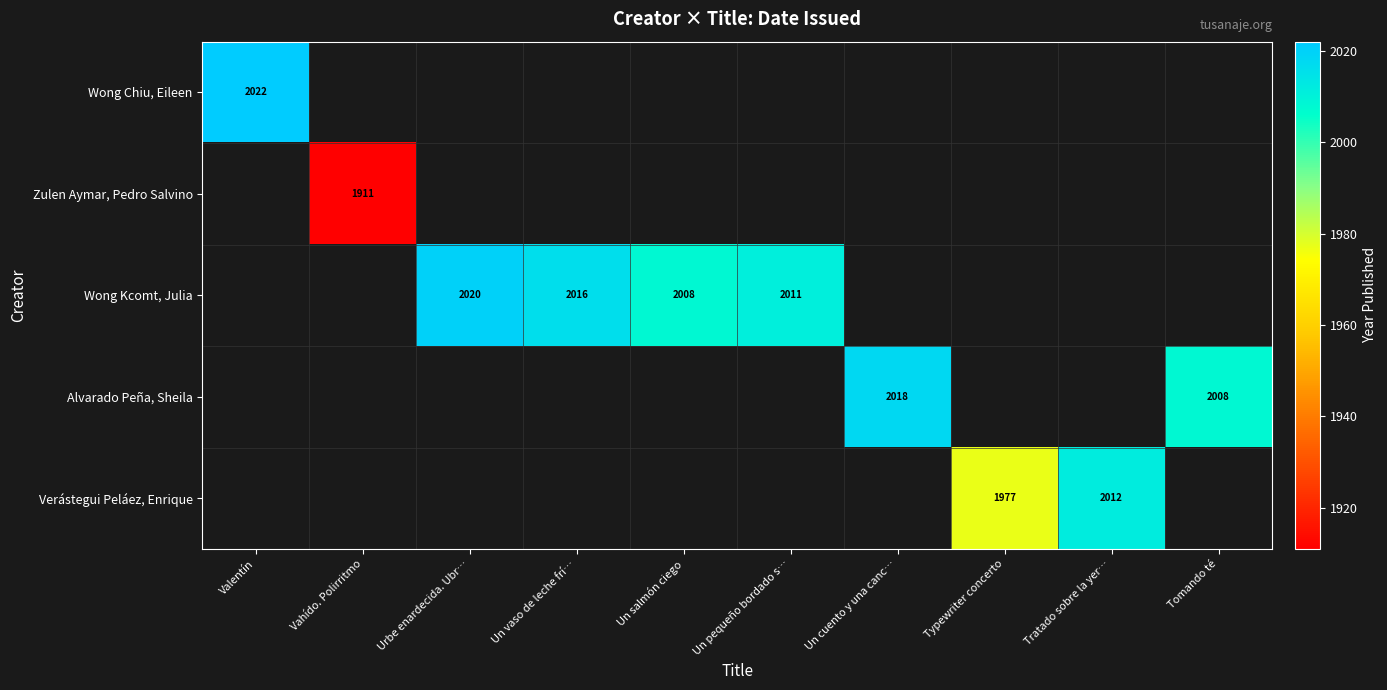

Which category has the highest value across all series?

Valentín